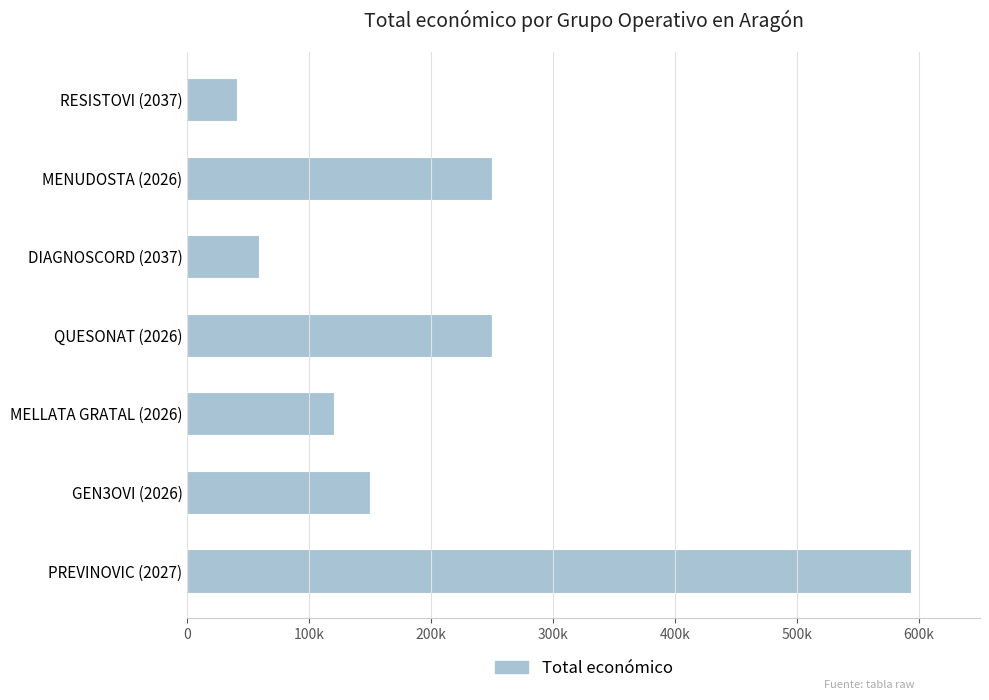

Does the chart contain any negative values?

No